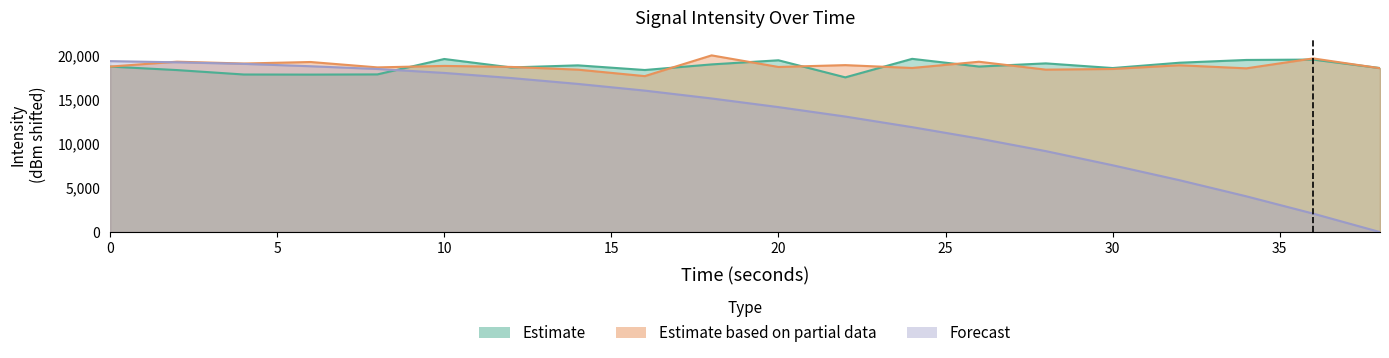

How many intersections are there between Forecast and Estimate?

1